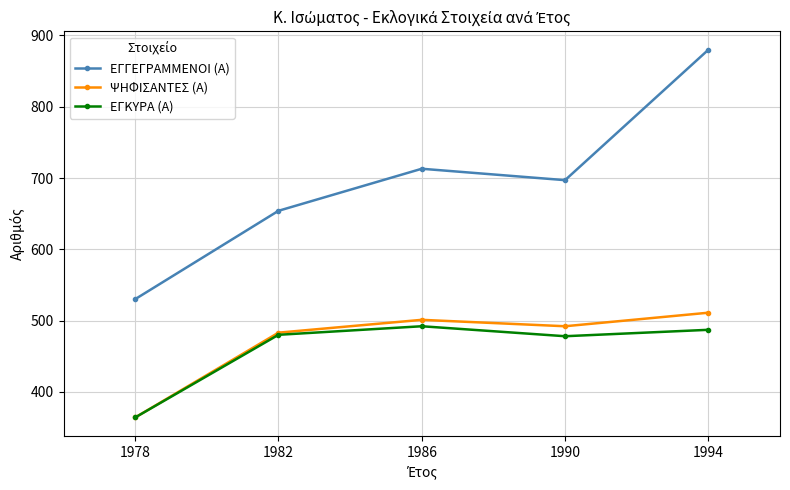

The value of ΨΗΦΙΣΑΝΤΕΣ (Α) at 1994 is 911. True or false?

False